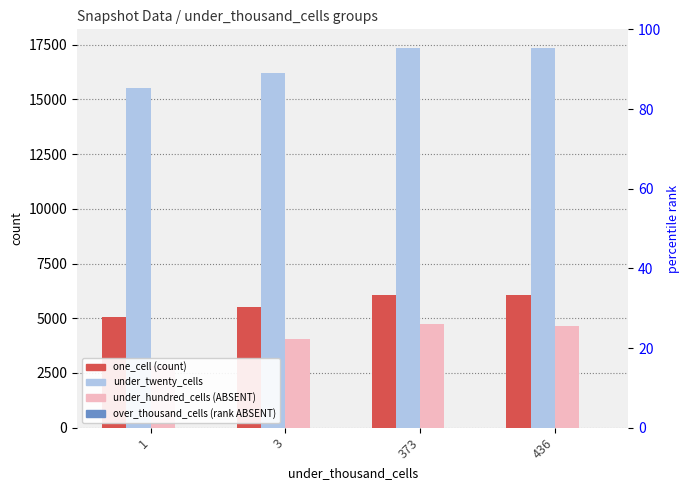

Reading left to right, extract all data points from this chart.

one_cell: 5068	5507	6083	6075
under_twenty_cells: 15518	16189	17335	17332
under_hundred_cells: 2808	4046	4719	4668
over_thousand_cells: 0	0	0	0